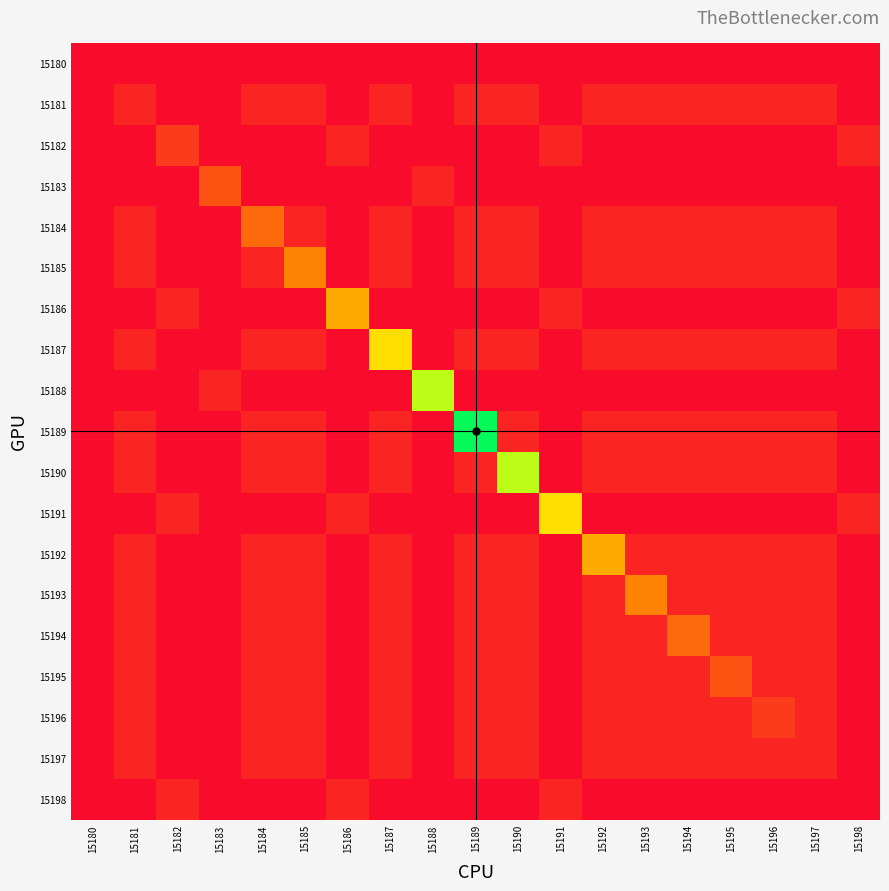

At which category is the sum across all series the highest?

15180